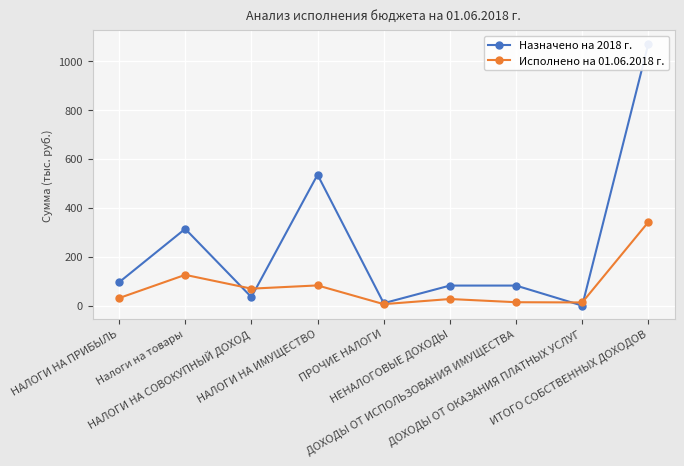

How many values in the Исполнено на 01.06.2018 г. series exceed 30?

5